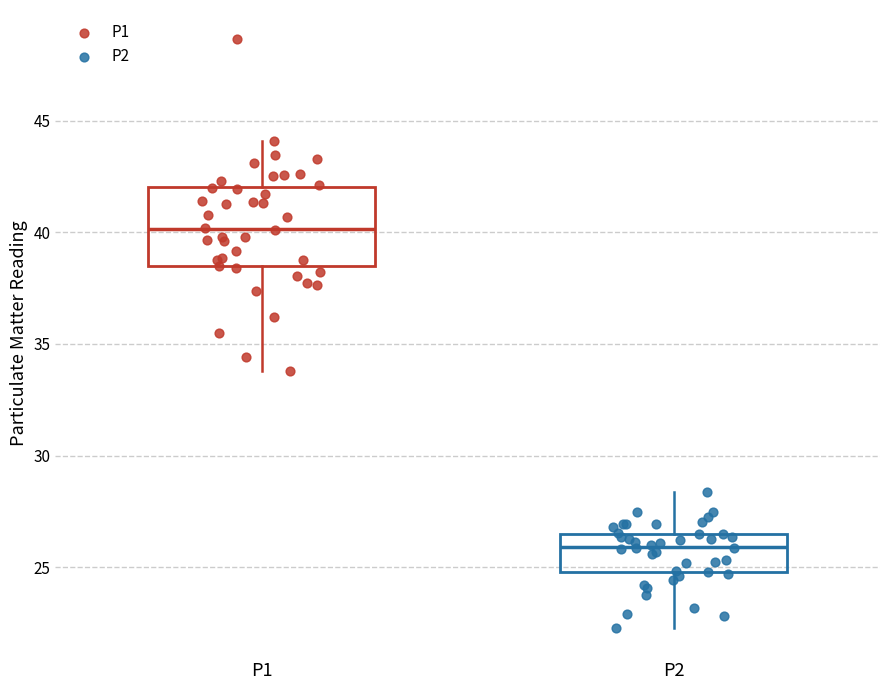

Reading left to right, transcribe this box plot: for each box, give where its median line is, the range the box spans, and where its two whiskers end, as read against the y-axis. The values are not printed on the chart, so give them approximately, as read against the axis.

P1: median 40.0, box 38.5 to 42.0, whiskers 34.0 to 44.0
P2: median 26.0, box 25.0 to 26.5, whiskers 22.5 to 28.5